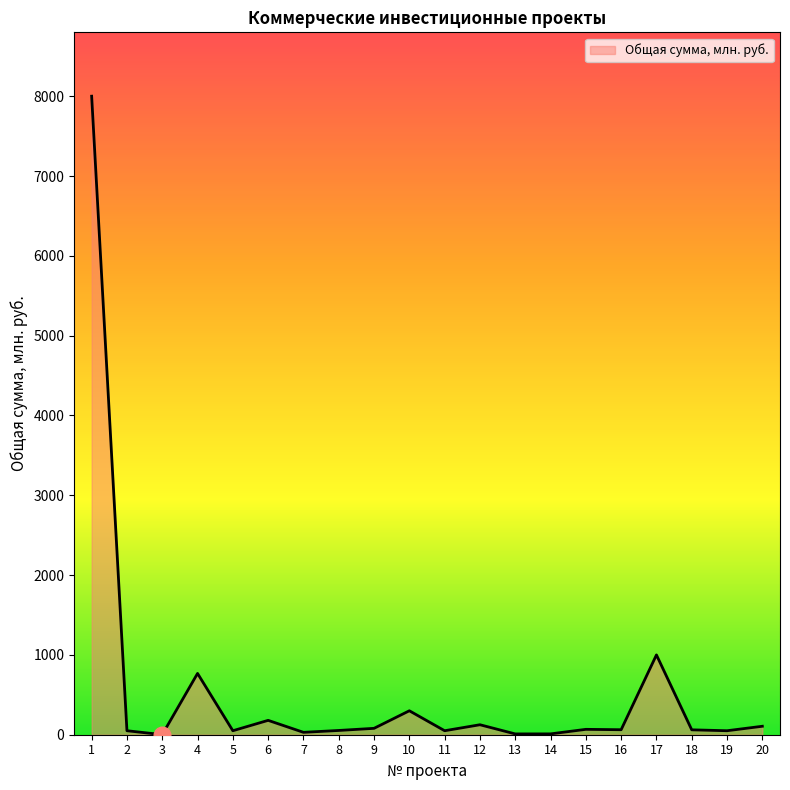

What is the greatest value displayed?

8000.0